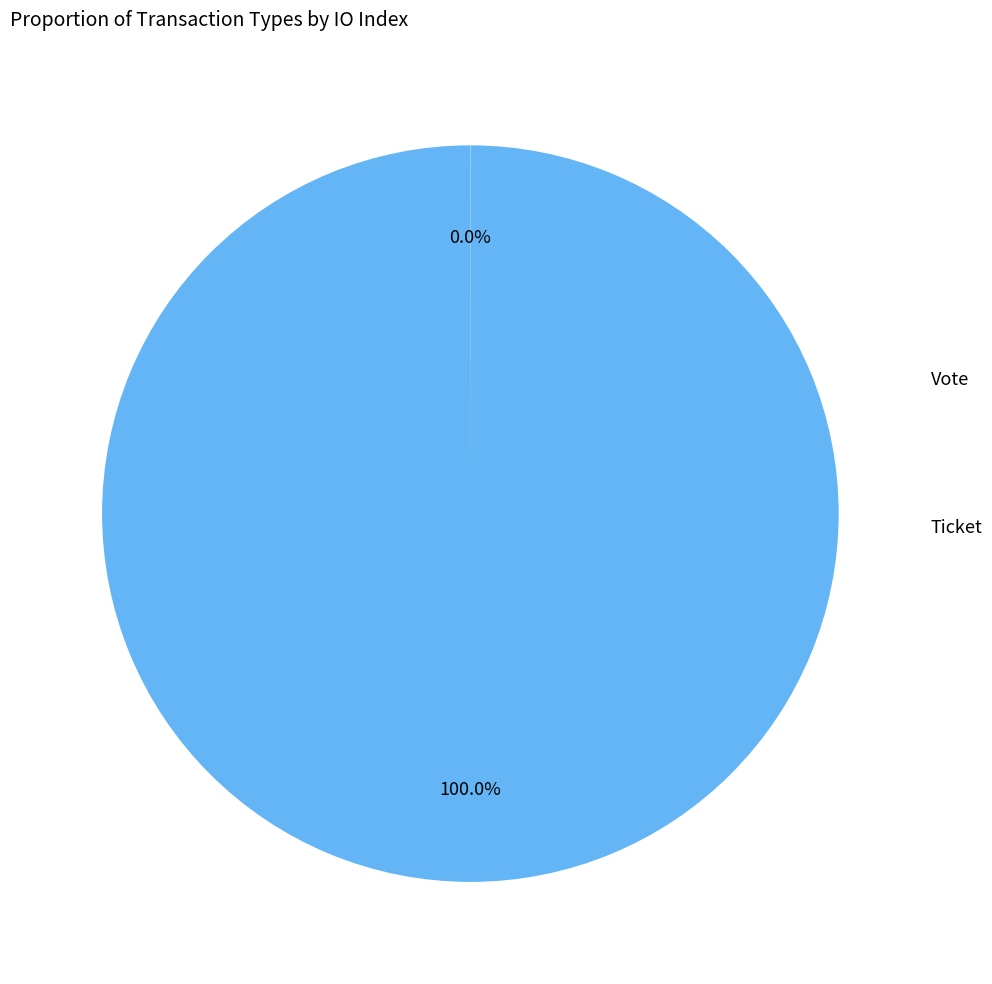

Is there any slice that represents more than half of the pie?

Yes